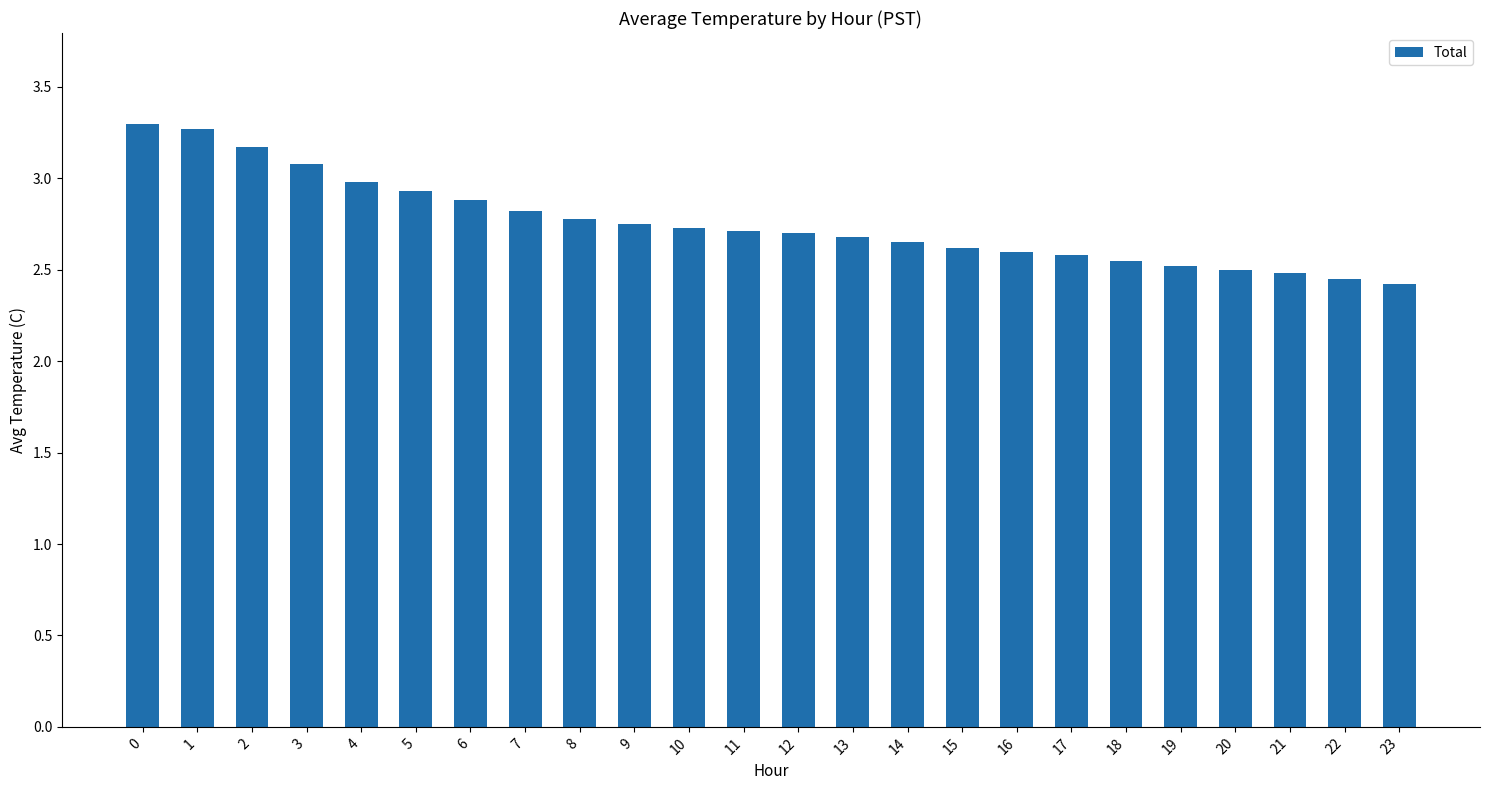

True or false: the data shows 2.8 at 7.

True